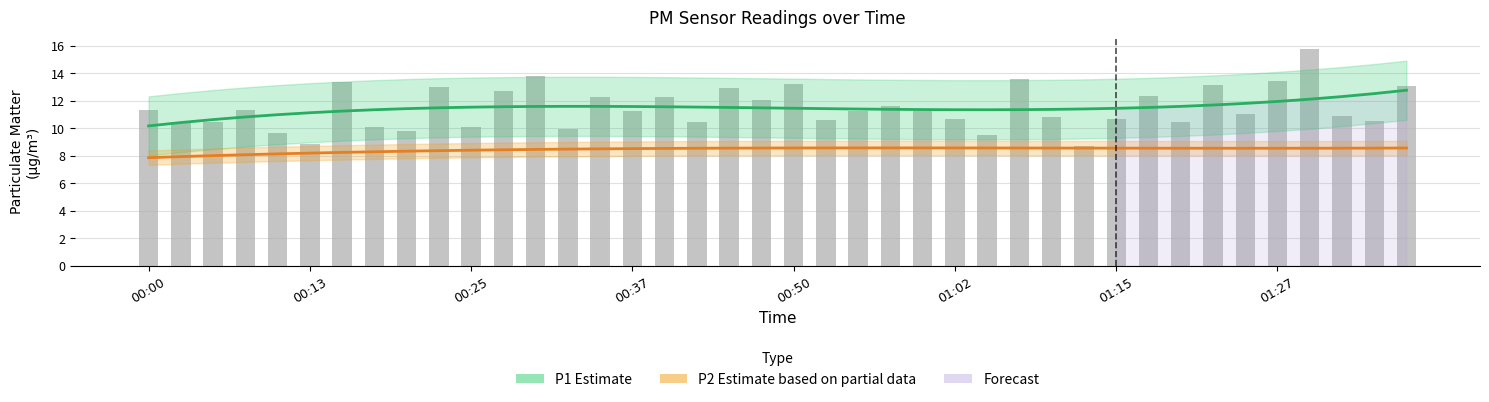

Is it true that P1 (raw) equals 4.4 at 26?

False